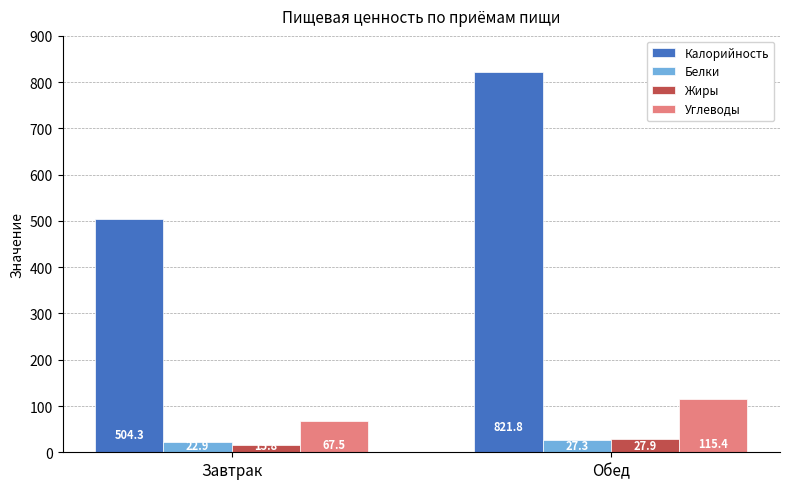

Which series has the largest range (max minus min)?

Калорийность